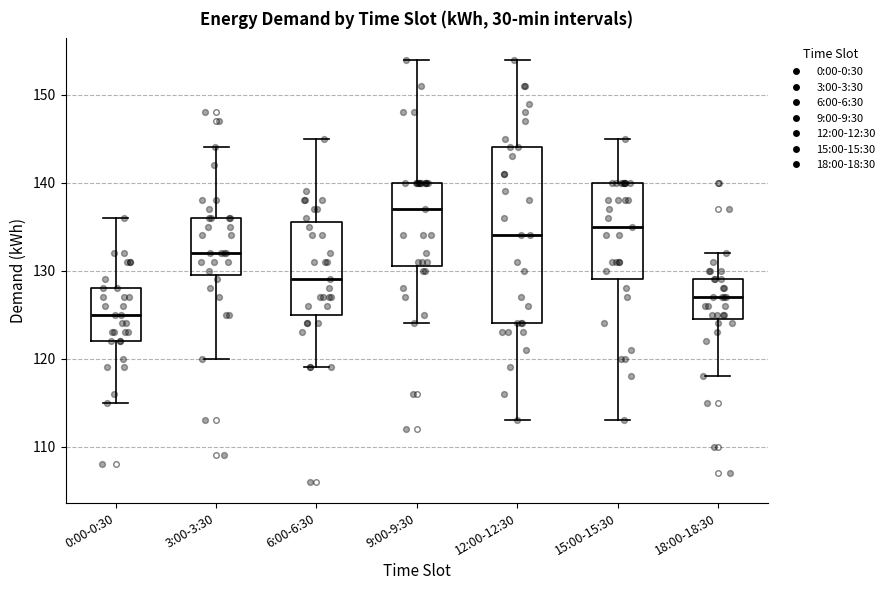

Which box is the tallest, from its lower edge to its upper edge?

12:00-12:30